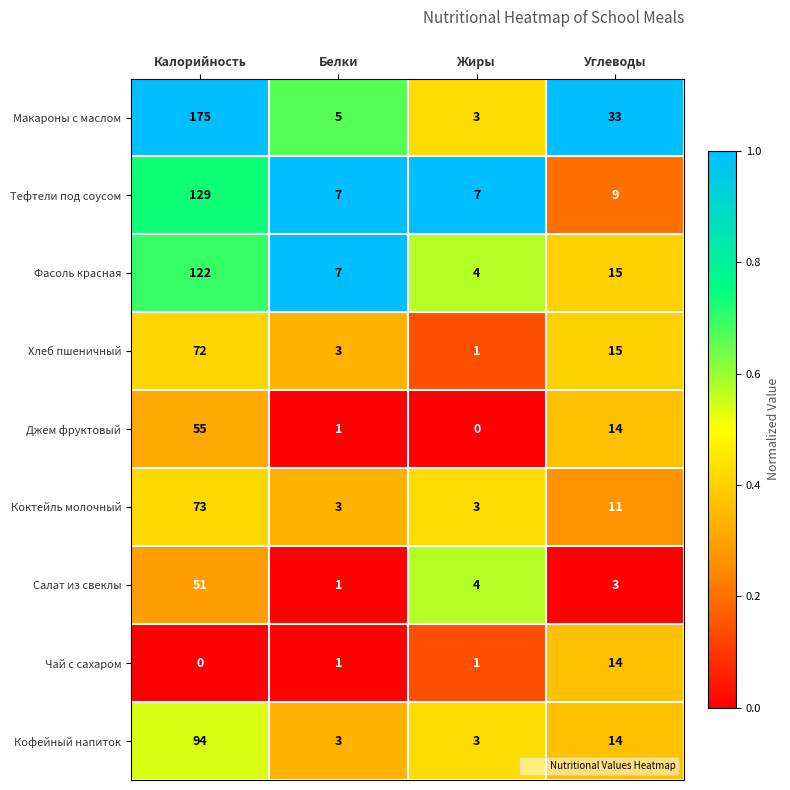

The Тефтели под соусом series shows 7 at Жиры. True or false?

True